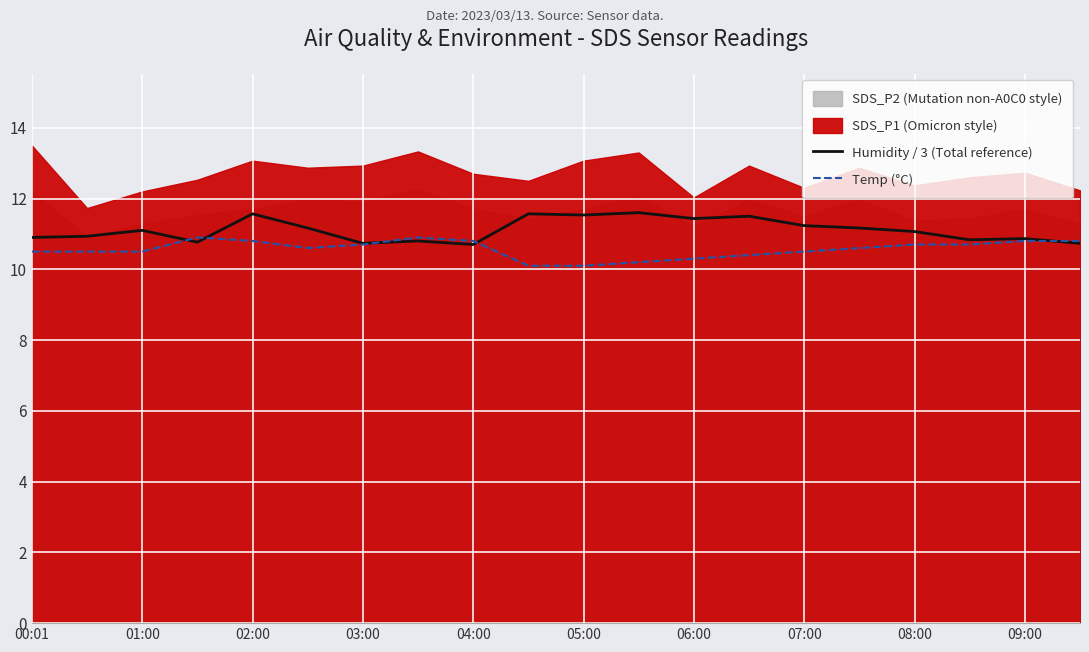

Is it true that Temp (°C) equals 10.8 at 09:00?

True